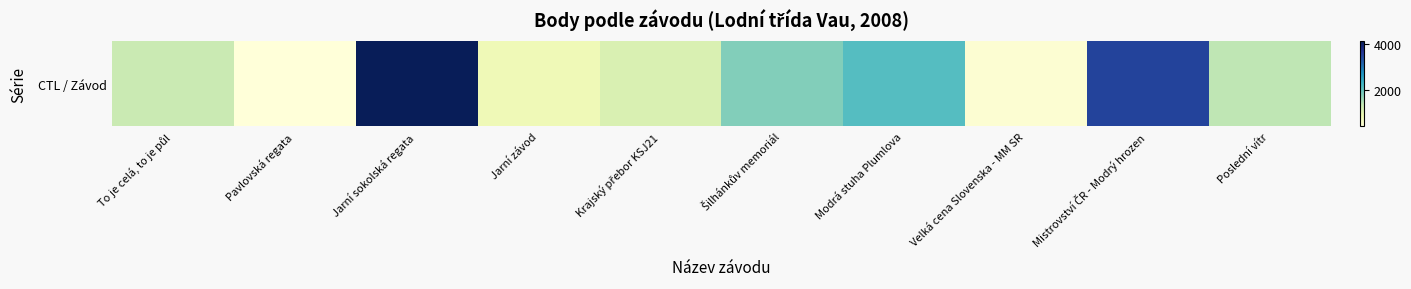

What is the sum of all values?

16932